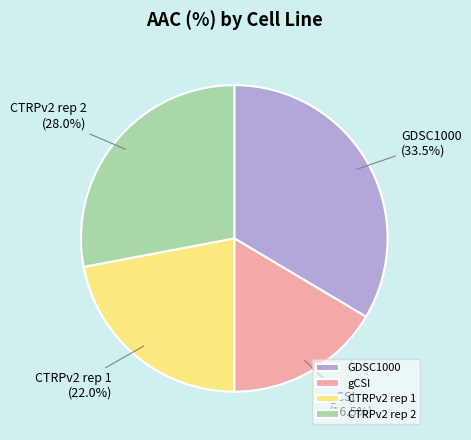

How many segments does this pie chart have?

4